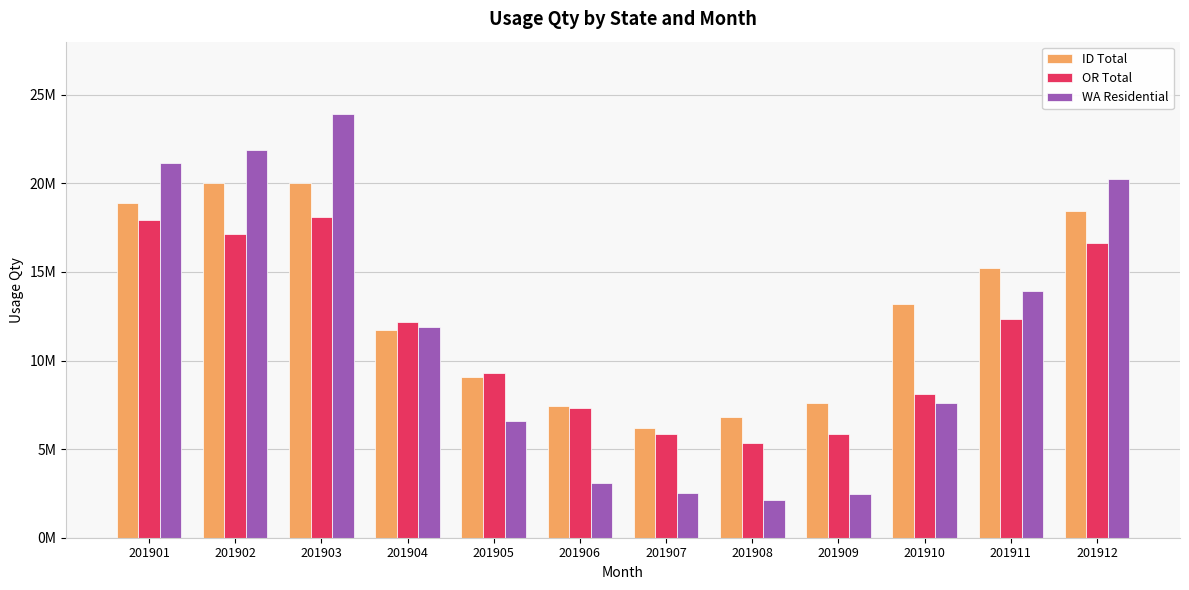

Are the bars horizontal?

No